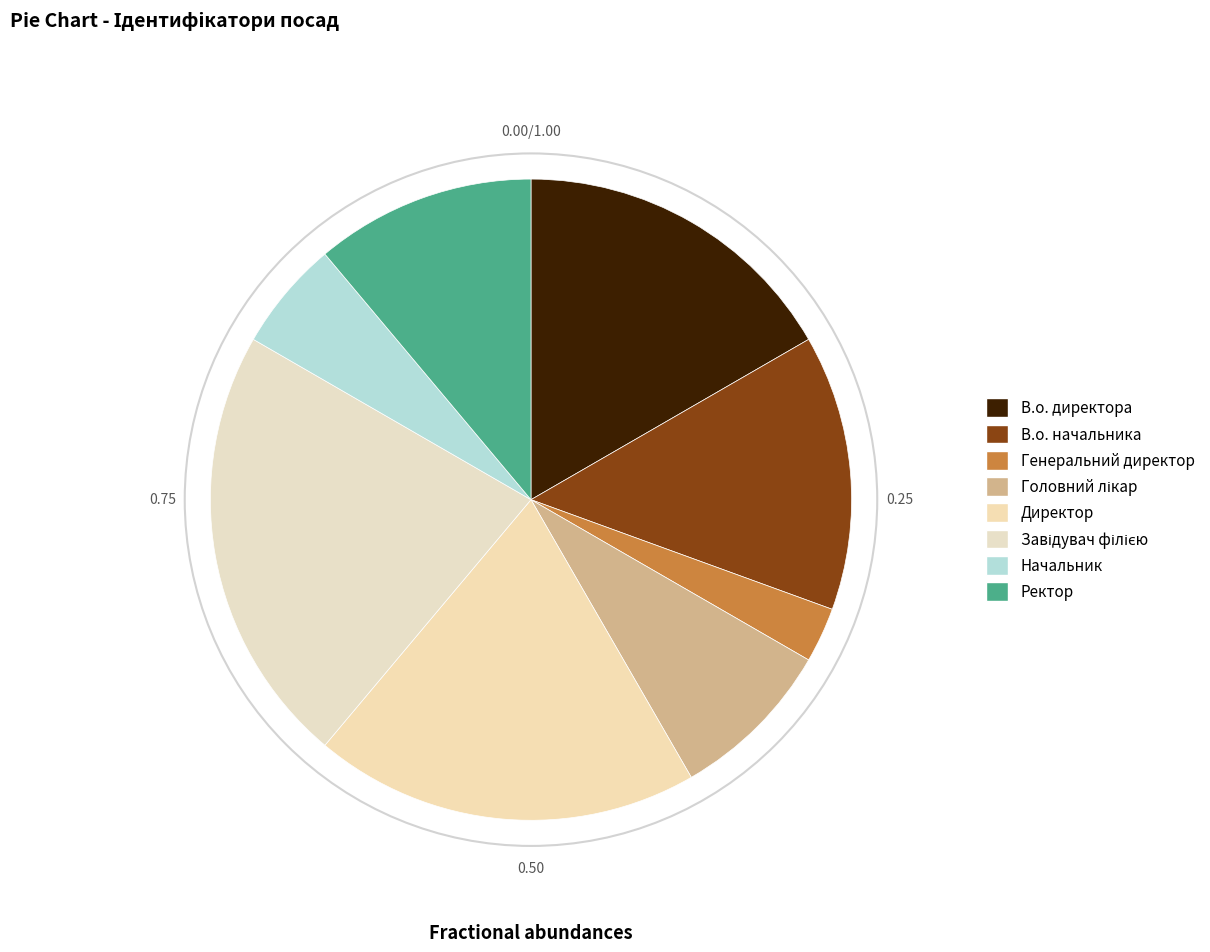

To the nearest percent, what portion does Завідувач філією represent?

22%